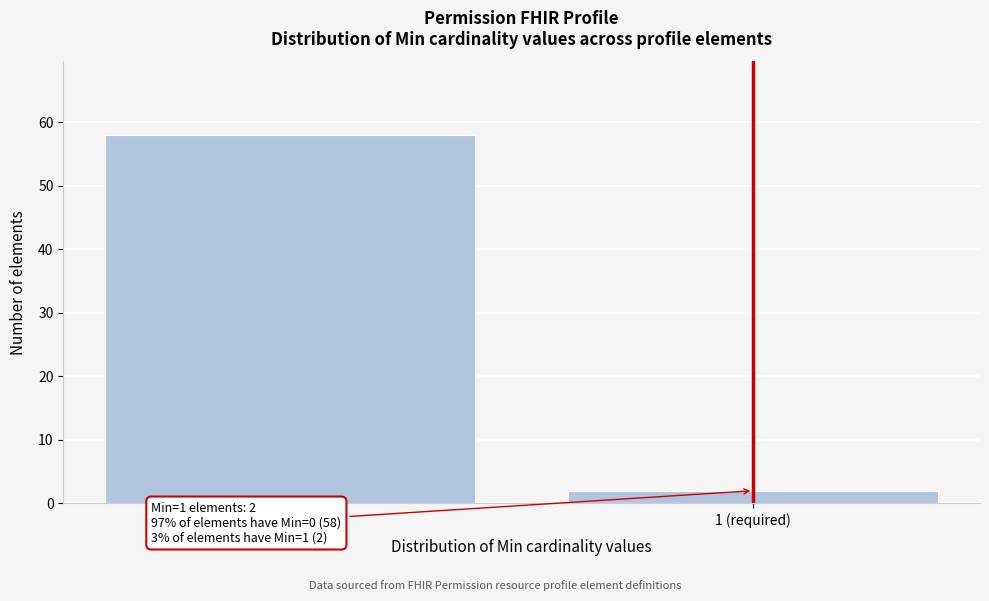

Reading left to right, what are all the values shown in this chart?

0 (optional)=58	1 (required)=2